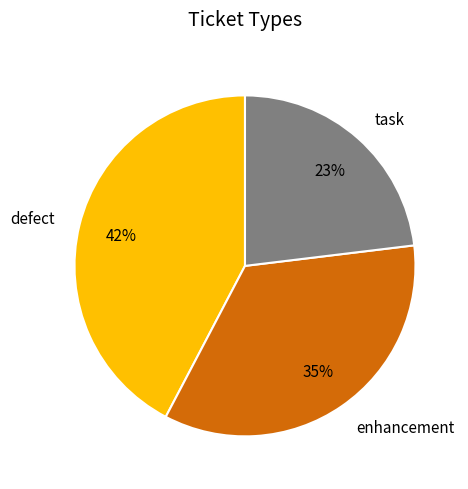

To the nearest percent, what is the combined percentage of defect and enhancement?

77%